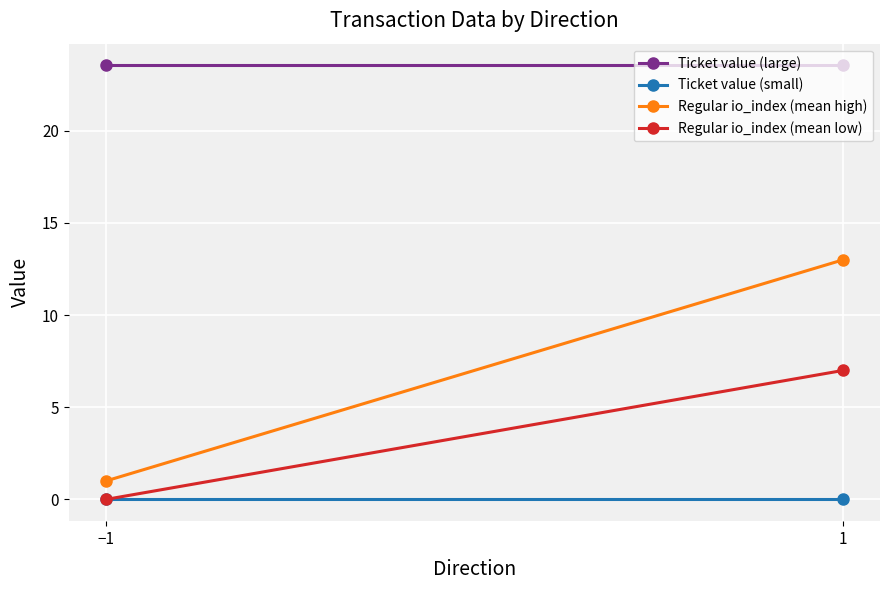

True or false: Ticket value (small) has a value of 0.1 at 1.

False